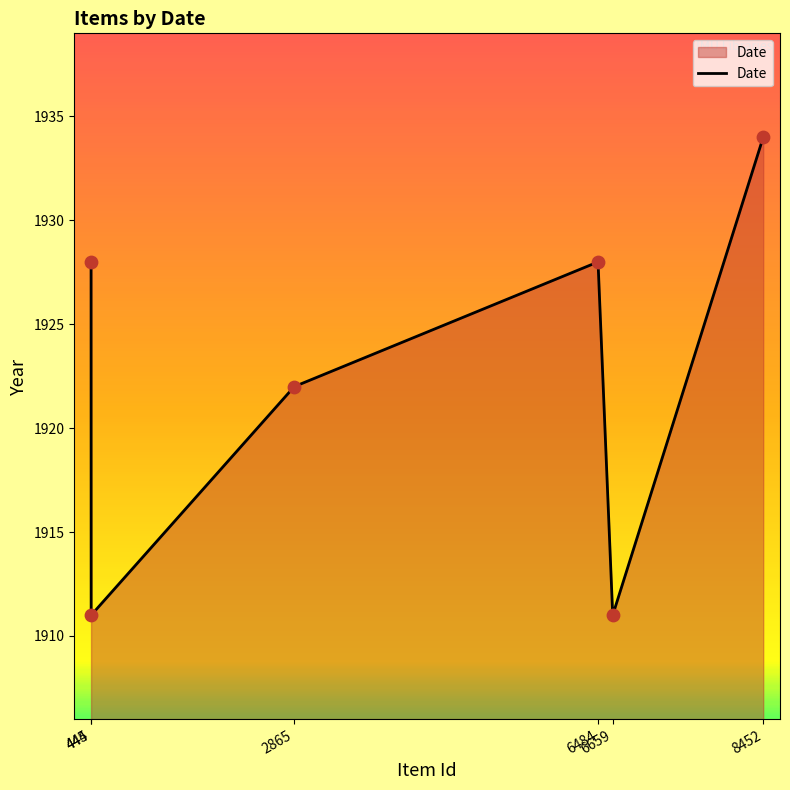

What is the change in value from 444 to 6659?

-17